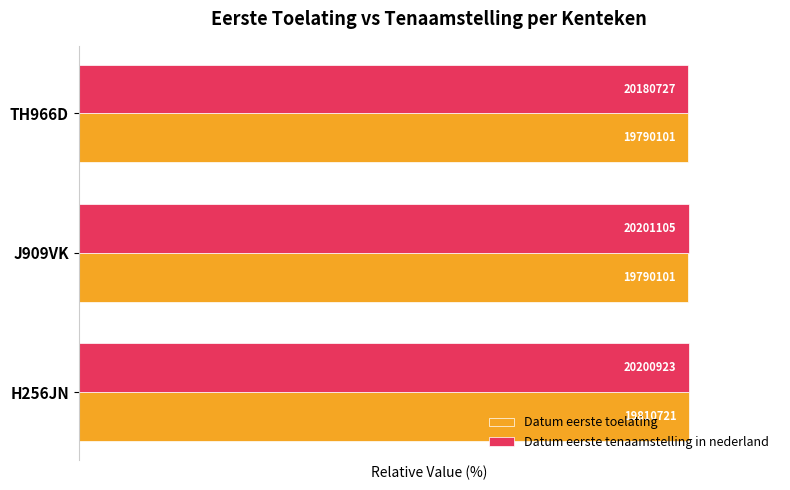

What is the difference between the maximum and minimum values in the Datum eerste toelating series?

0.1